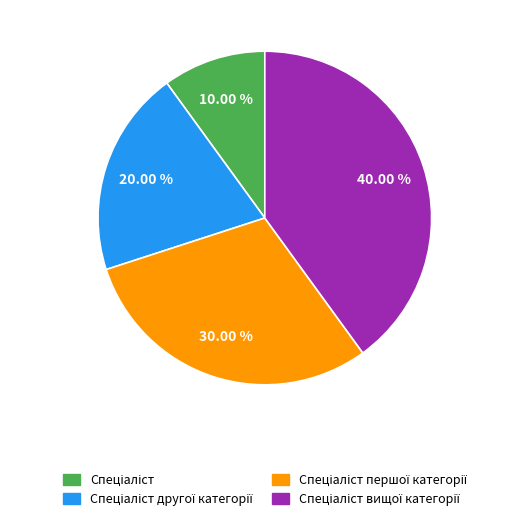

Does any single category account for the majority?

No